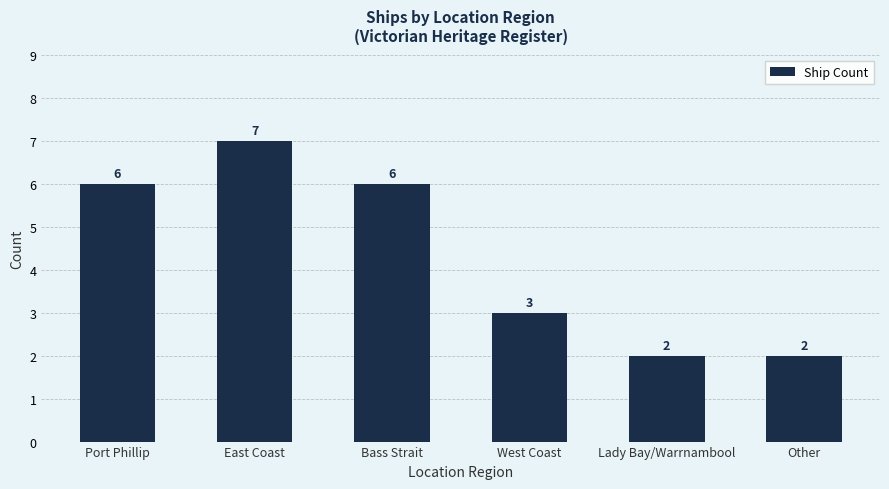

How many values are between 2 and 6?

5